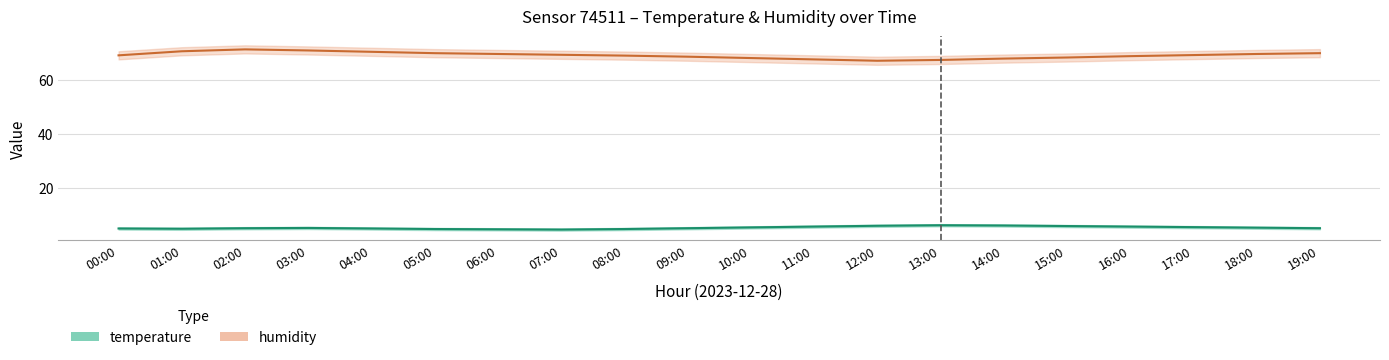

True or false: temperature and humidity intersect in this chart.

False